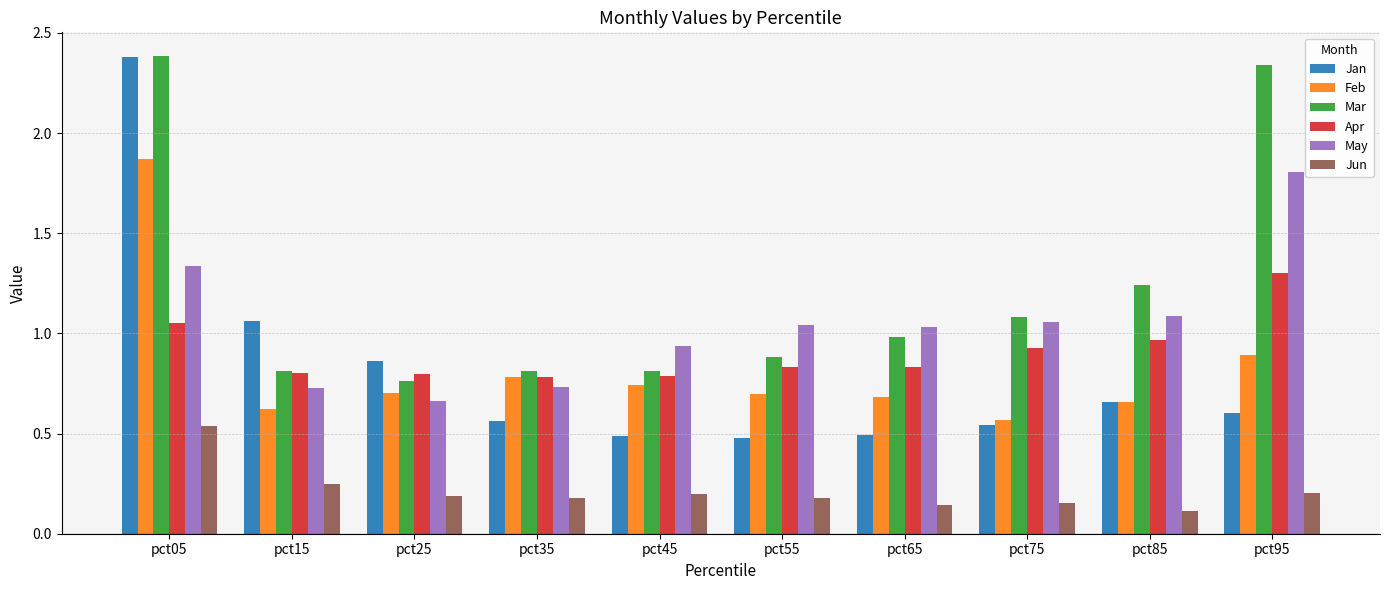

What is the difference between the maximum and minimum values in the Jun series?

0.4